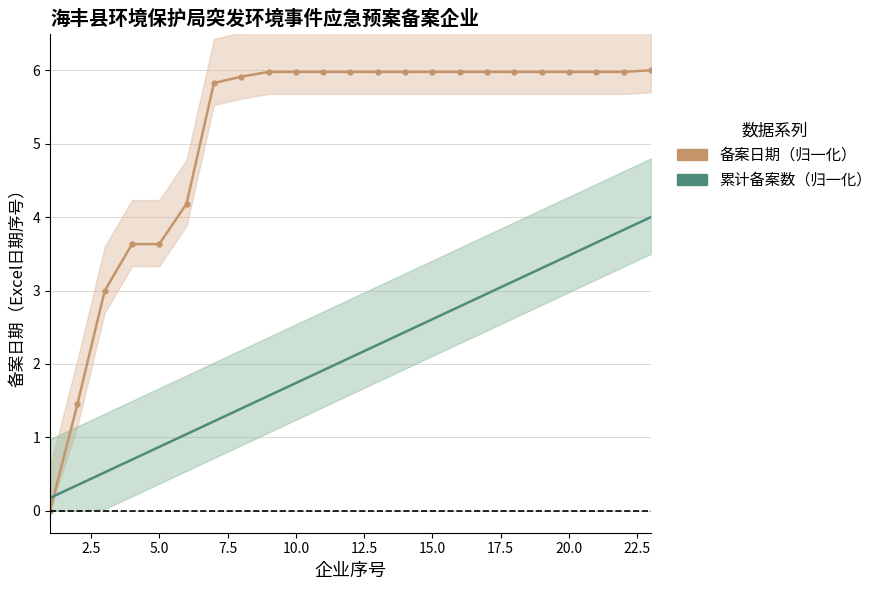

How many lines are shown in the chart?

2